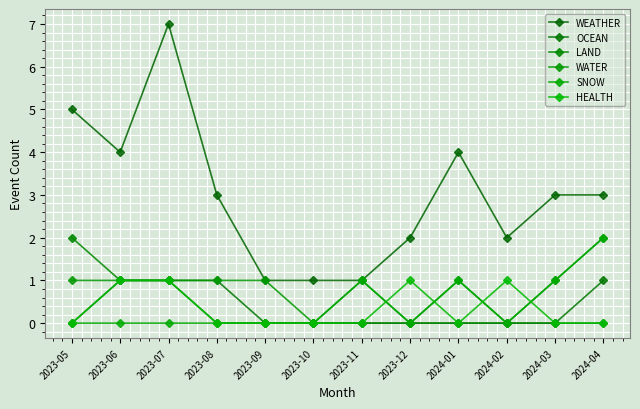

What are all the series names shown in the legend?

WEATHER, OCEAN, LAND, WATER, SNOW, HEALTH